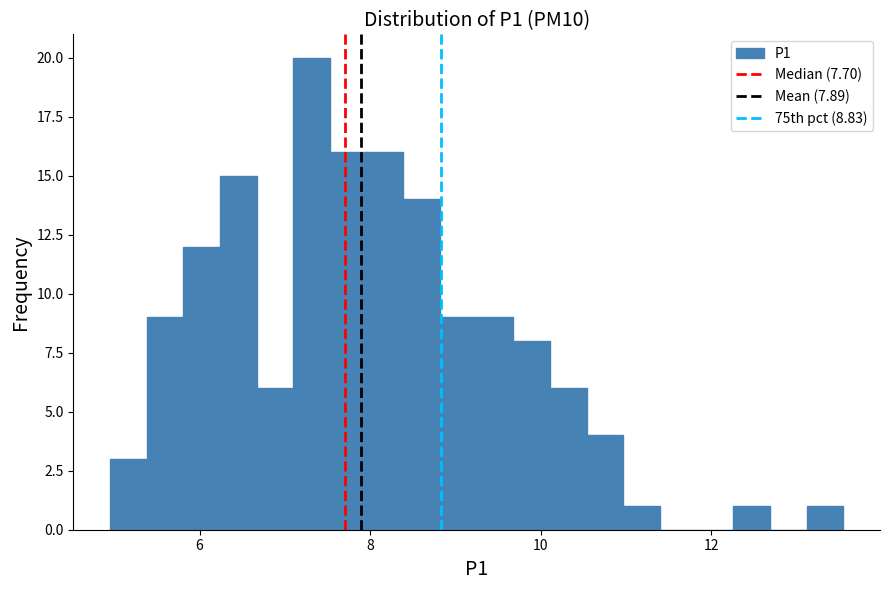

Around what value on the x-axis is the tallest bar? Give the approximate position of its centre, as read against the axis.

7.4